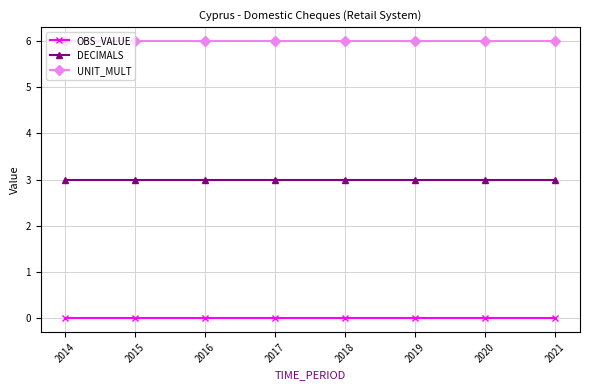

Reading right to left, extract all data points from this chart.

OBS_VALUE: 2021=0	2020=0	2019=0	2018=0	2017=0	2016=0	2015=0	2014=0
DECIMALS: 2021=3	2020=3	2019=3	2018=3	2017=3	2016=3	2015=3	2014=3
UNIT_MULT: 2021=6	2020=6	2019=6	2018=6	2017=6	2016=6	2015=6	2014=6